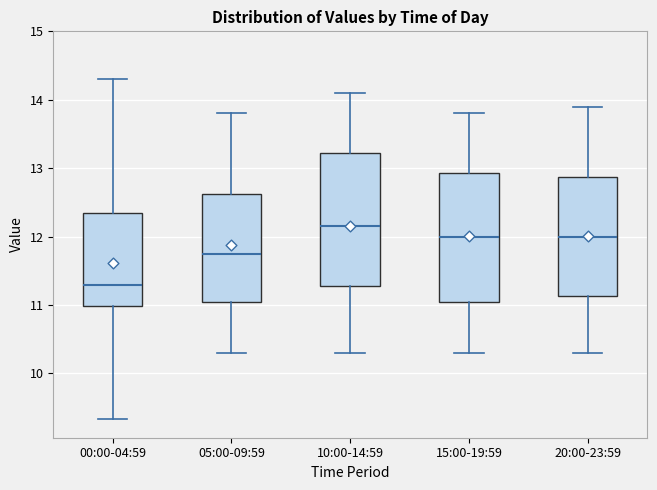

Where does the lower whisker of the box for 15:00-19:59 end on the y-axis? The values are not printed on the chart, so give them approximately, as read against the axis.

10.3